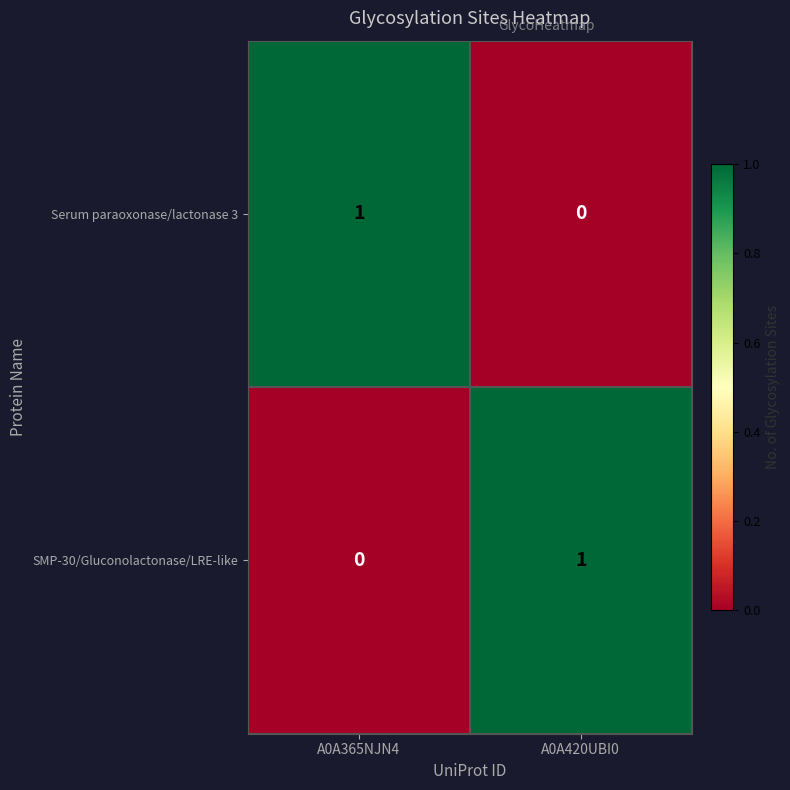

At which label is SMP-30/Gluconolactonase/LRE-like closest to 0?

A0A365NJN4